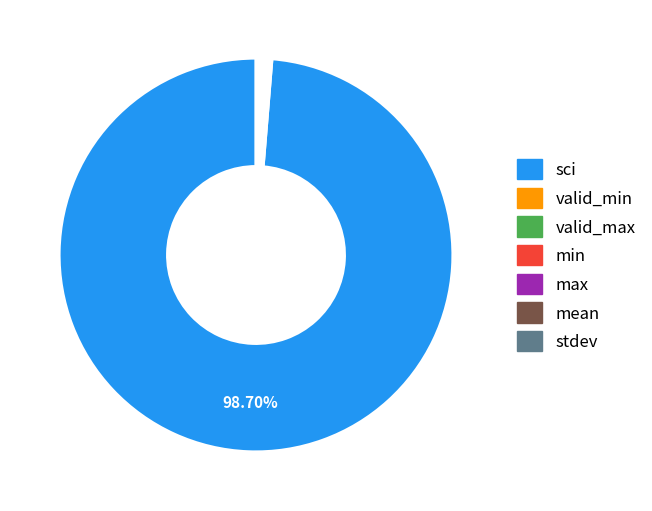

Is there any slice that represents more than half of the pie?

Yes